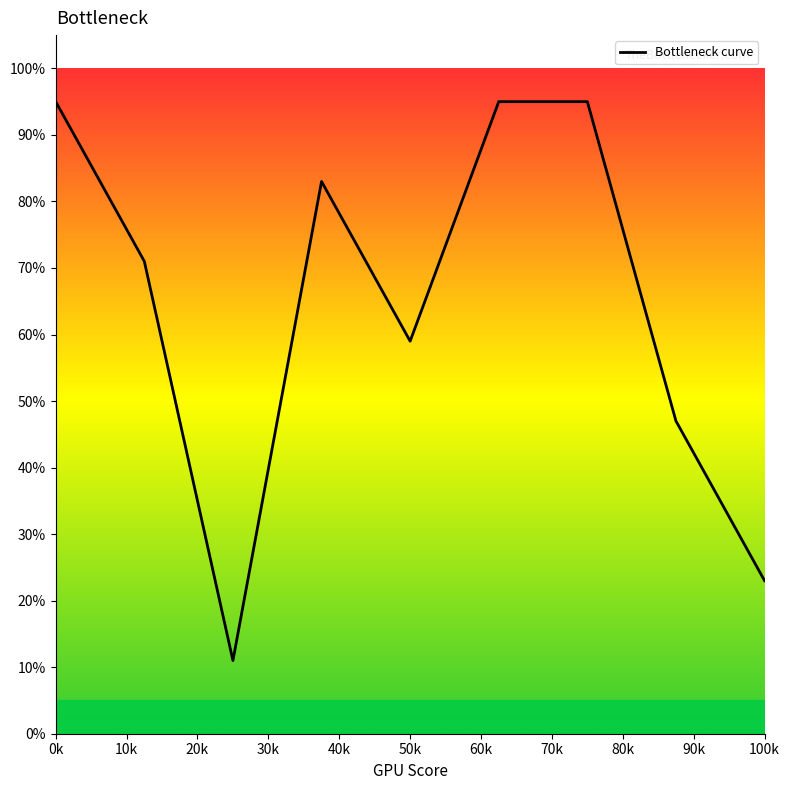

What is the difference between the maximum and minimum values?

84.0